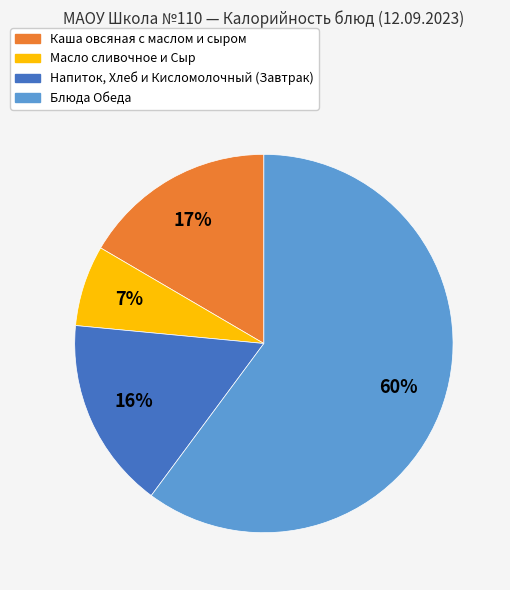

Which category has the smallest portion of the pie?

Масло сливочное и Сыр